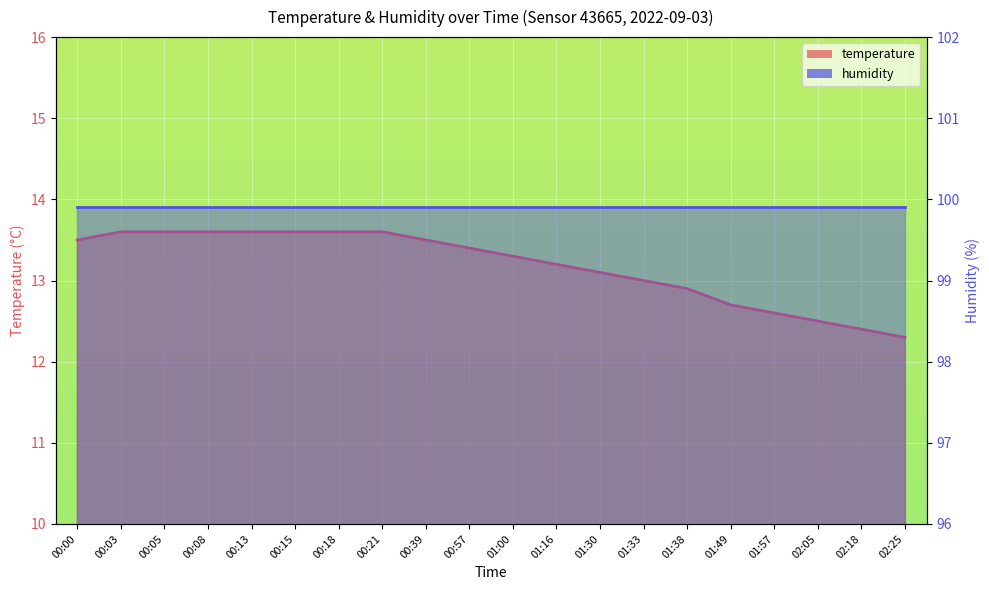

Between 00:18 and 02:25, which is larger?

00:18